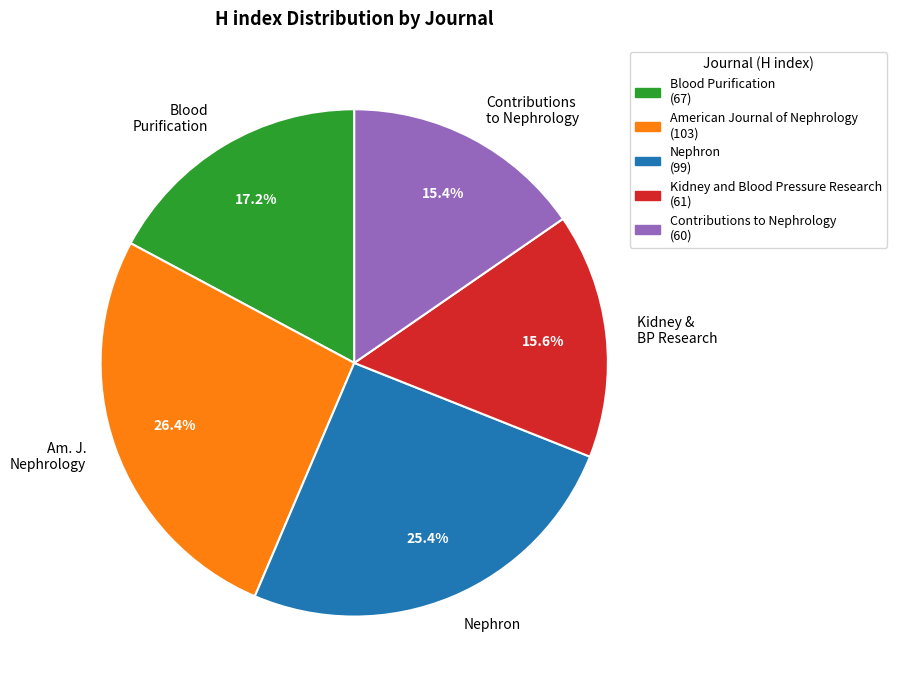

Is there a majority slice in this chart?

No